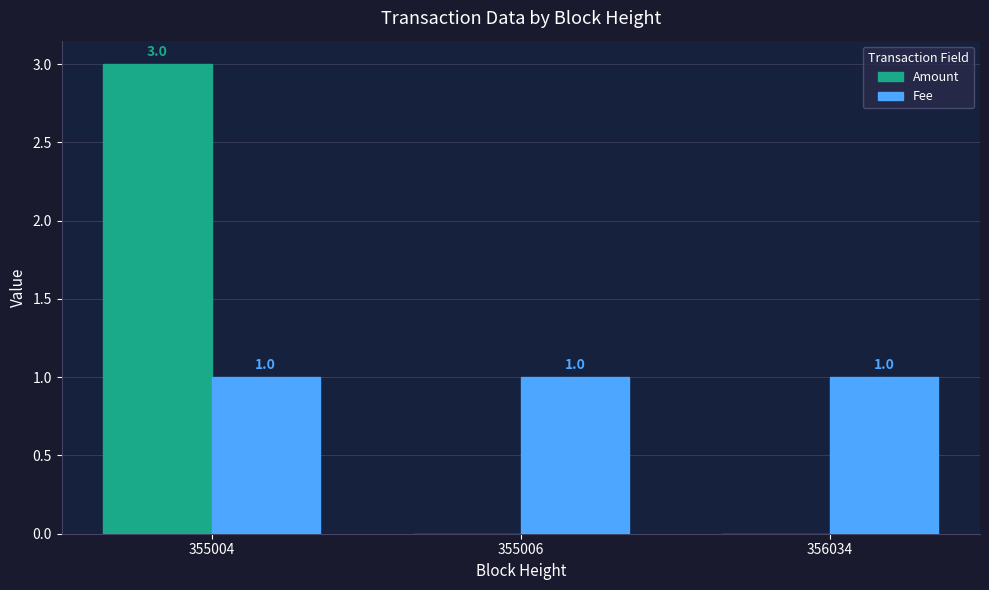

What is the average value of the Fee series?

1